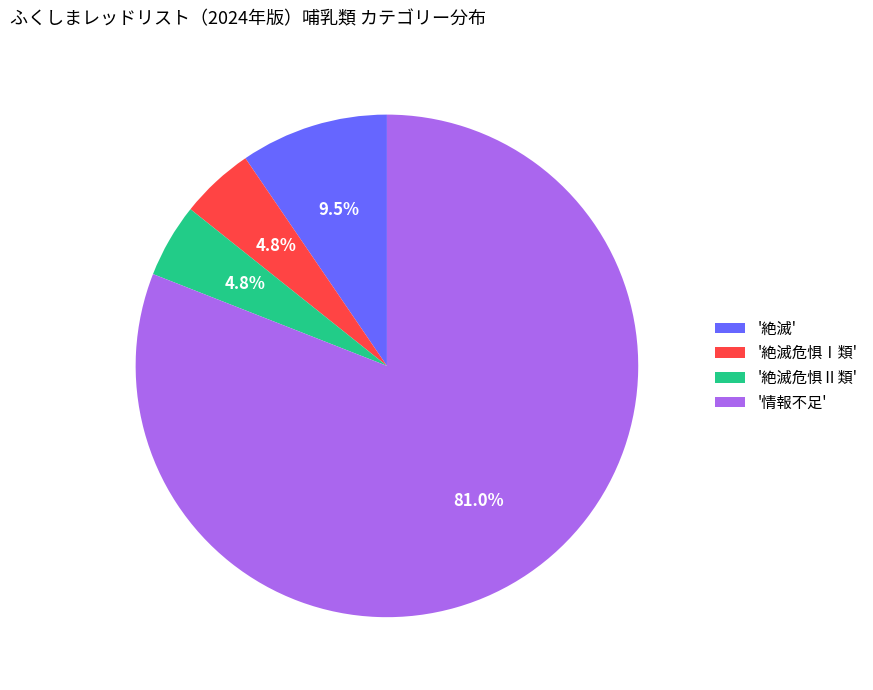

Do '絶滅危惧Ⅱ類' and '絶滅危惧Ⅰ類' together represent more than half of the pie?

No